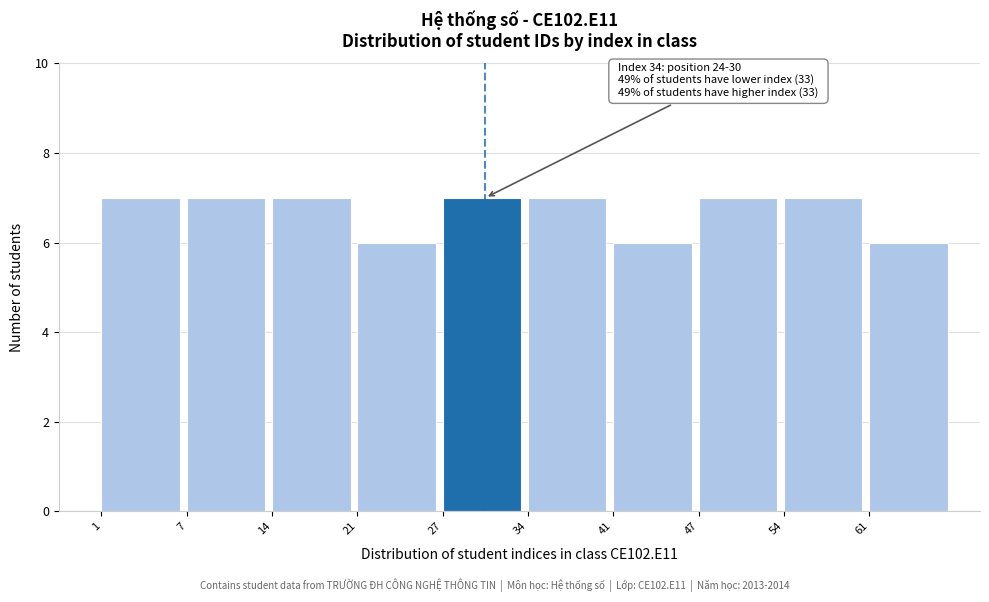

Reading right to left, list all the values displayed in this chart.

6	7	7	6	7	7	6	7	7	7